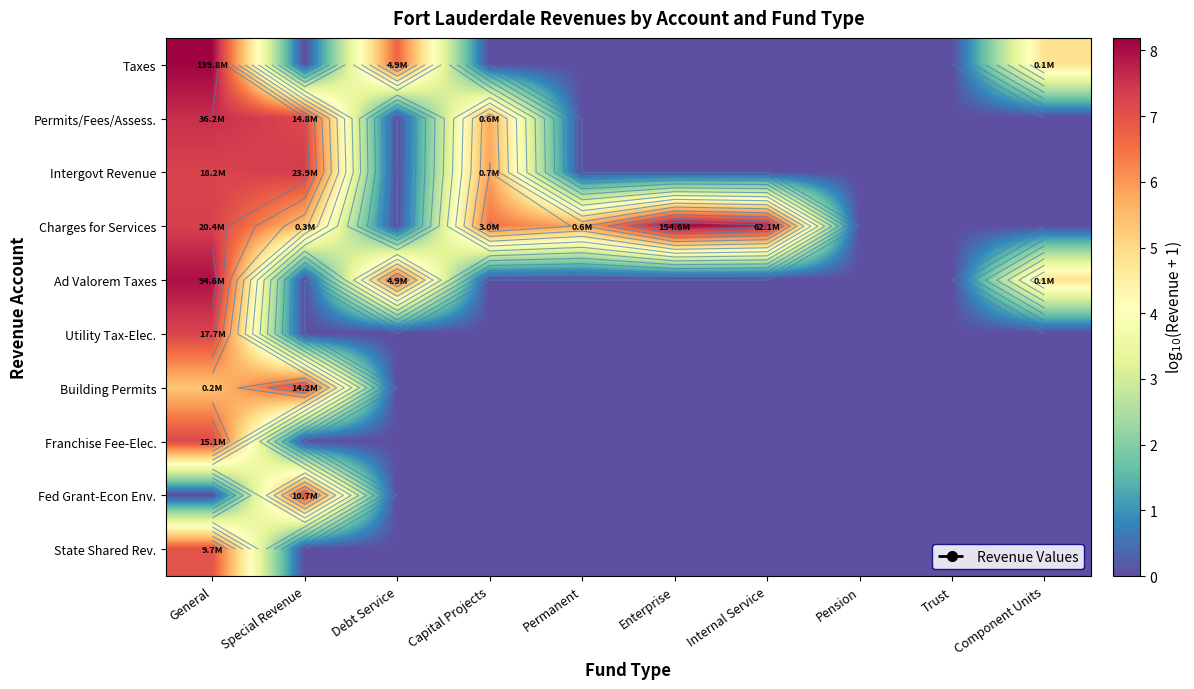

The Taxes series shows 6.7 at Debt Service. True or false?

True